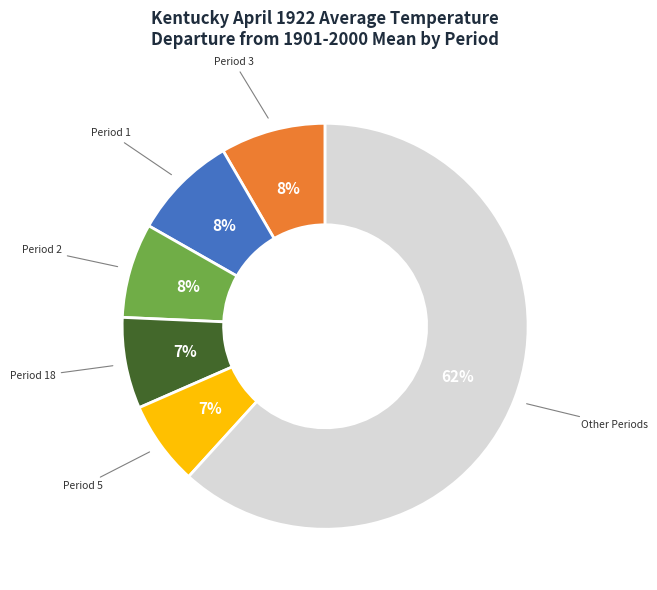

How many segments does this pie chart have?

6